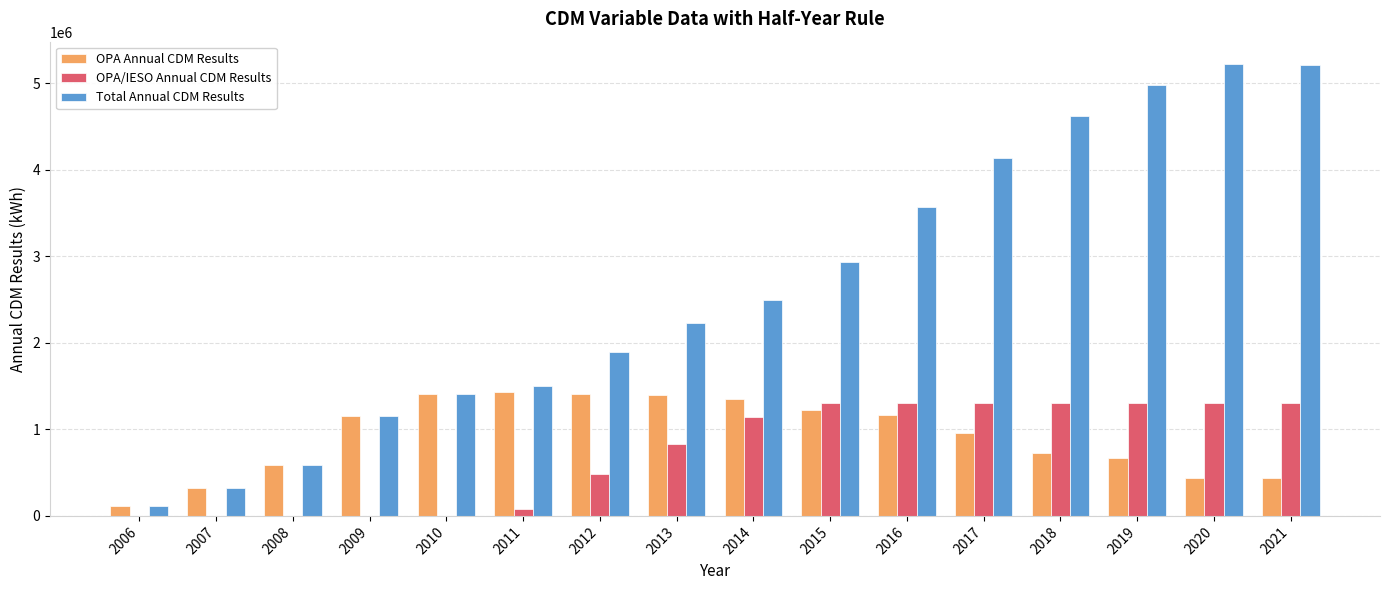

What is the maximum value shown in the chart?

5217826.1